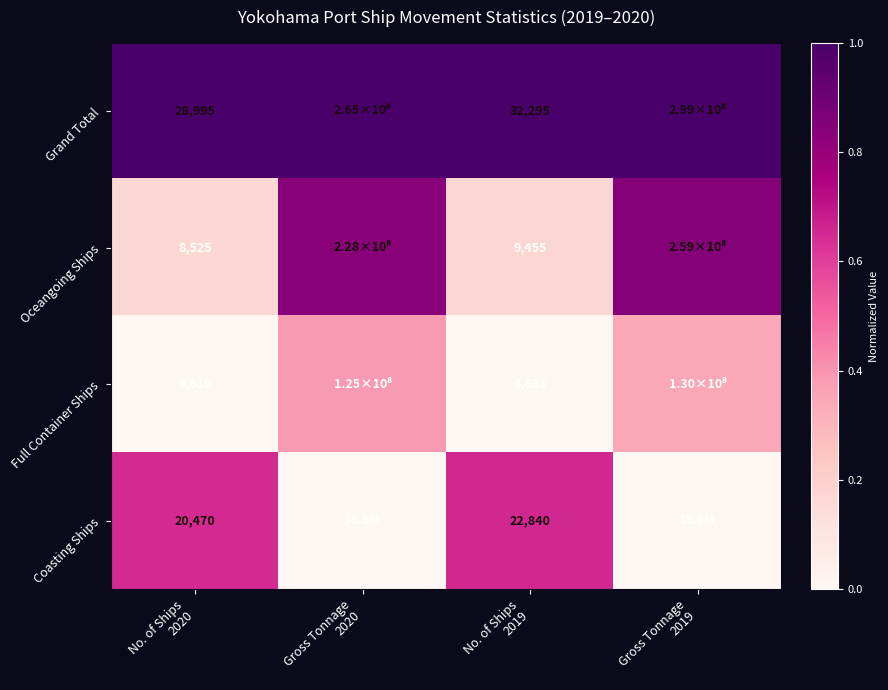

Count the number of data series in this chart.

4